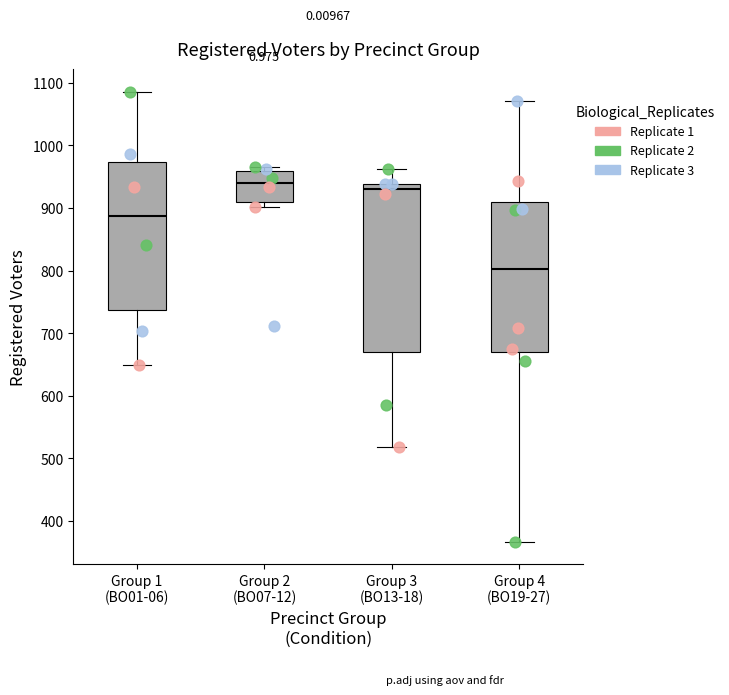

Which box is the tallest, from its lower edge to its upper edge?

Group 3 (BO13-18)